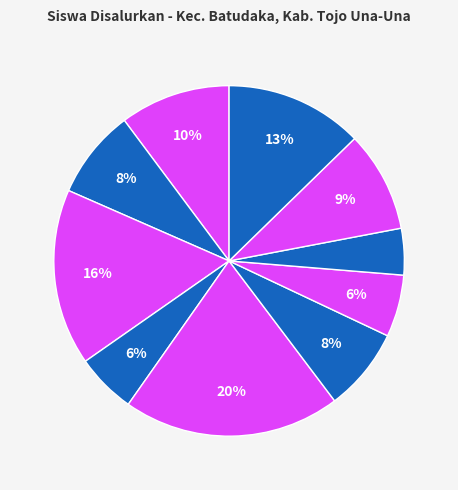

To the nearest percent, what is the average slice percentage?

10%